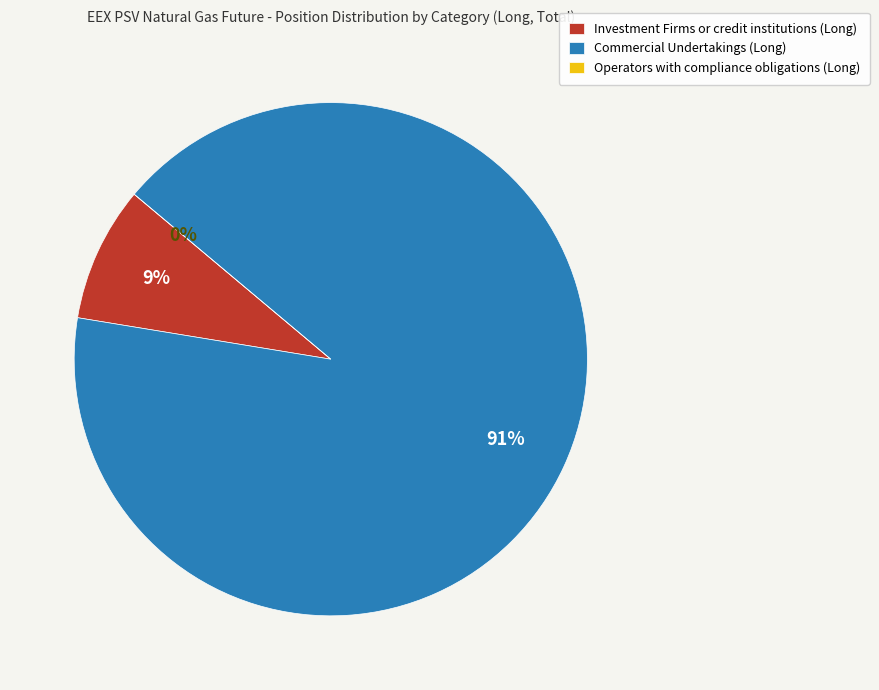

Which category has the biggest portion of the pie?

Commercial Undertakings (Long)